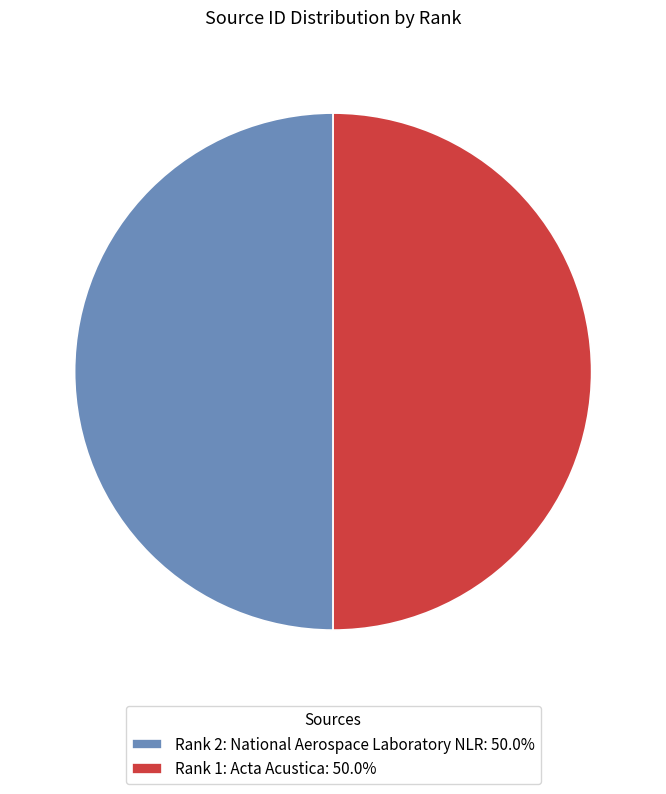

Approximately how many times larger is the value at Rank 2: National Aerospace Laboratory NLR: 50.0% compared to Rank 1: Acta Acustica: 50.0%?

1.0